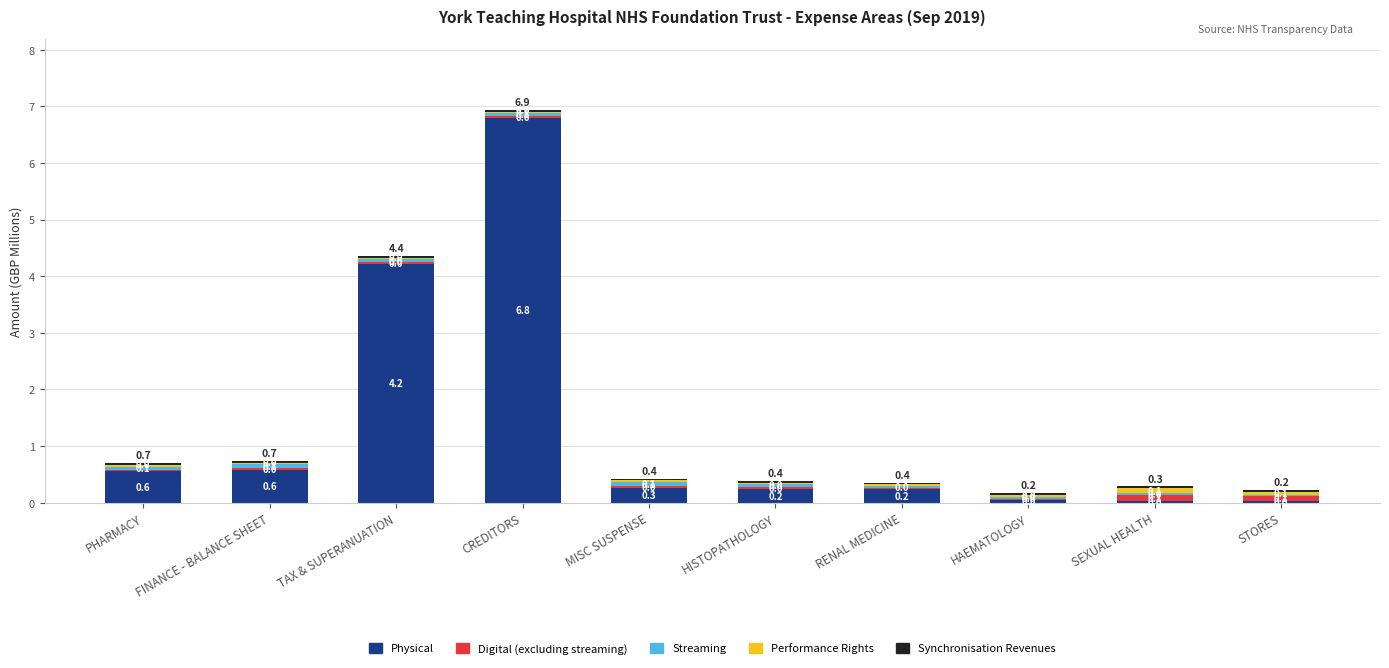

At which category is the sum across all series the highest?

CREDITORS